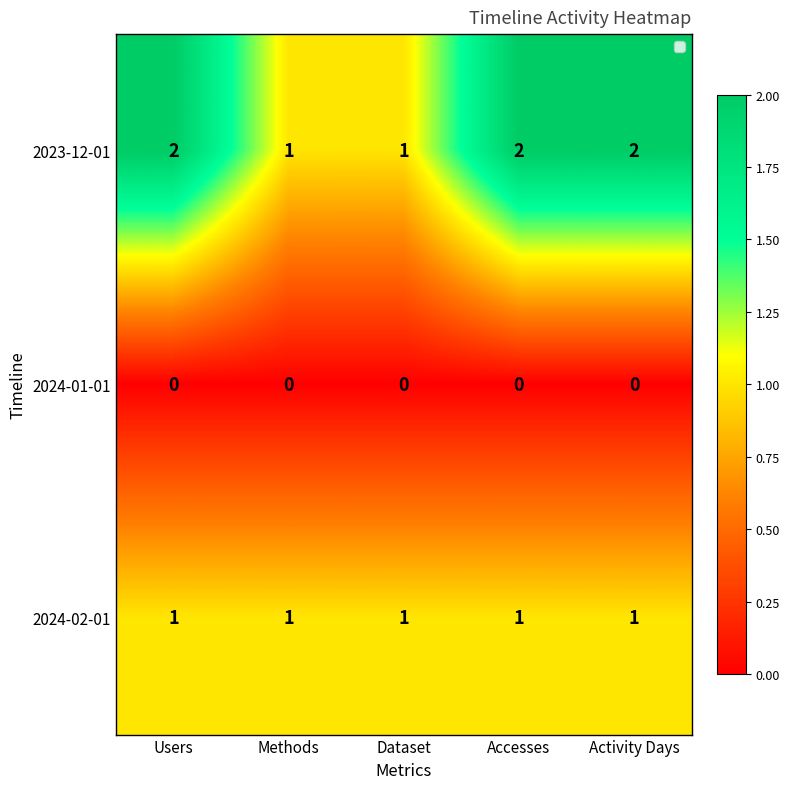

What is the sum of all 2023-12-01 values?

8